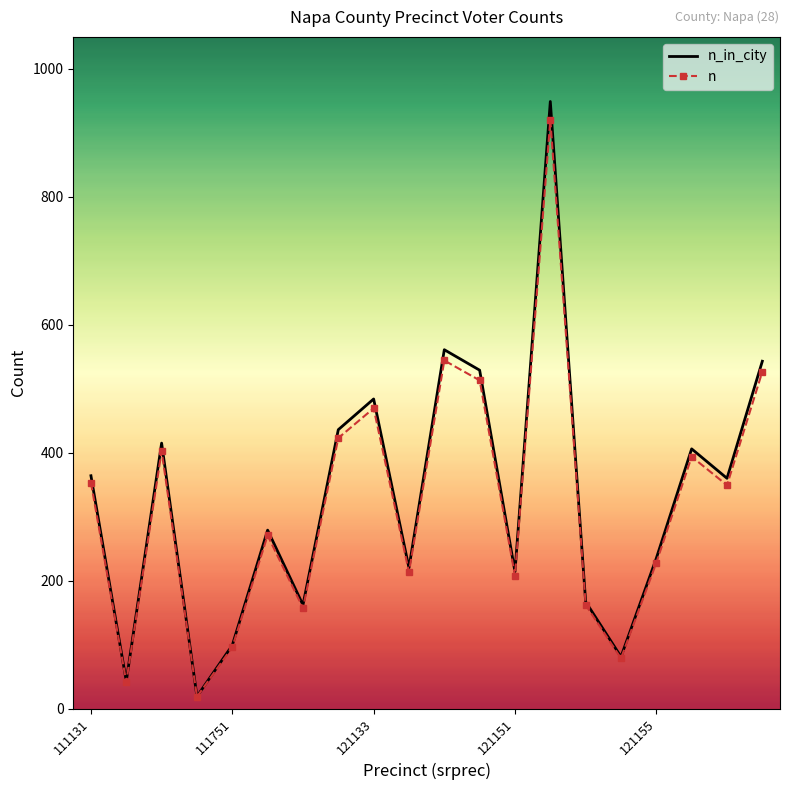

What is the maximum value for n_in_city?

949.0